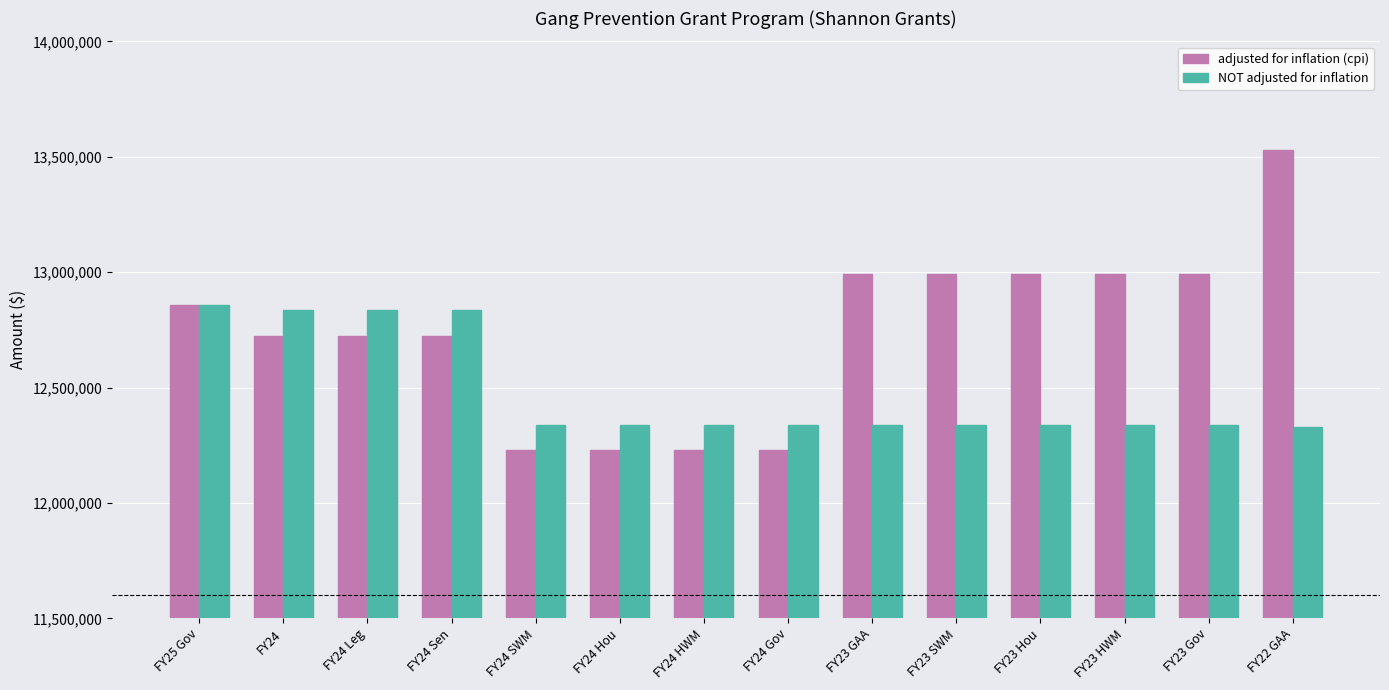

What is the average value of the adjusted for inflation (cpi) series?

12745409